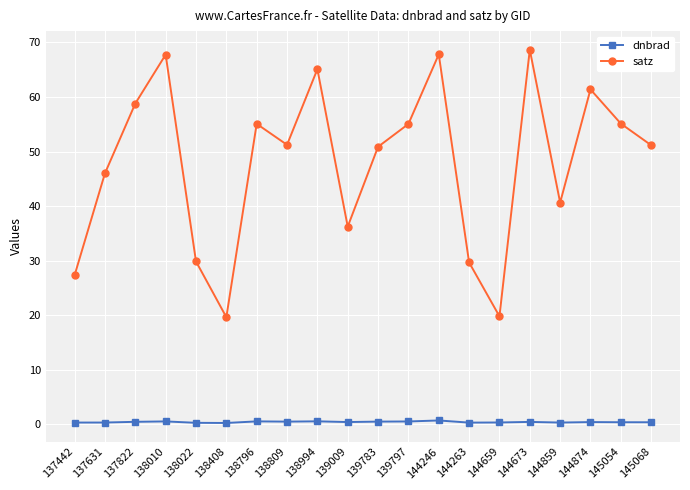

What is the approximate value of satz at 138994?

65.1